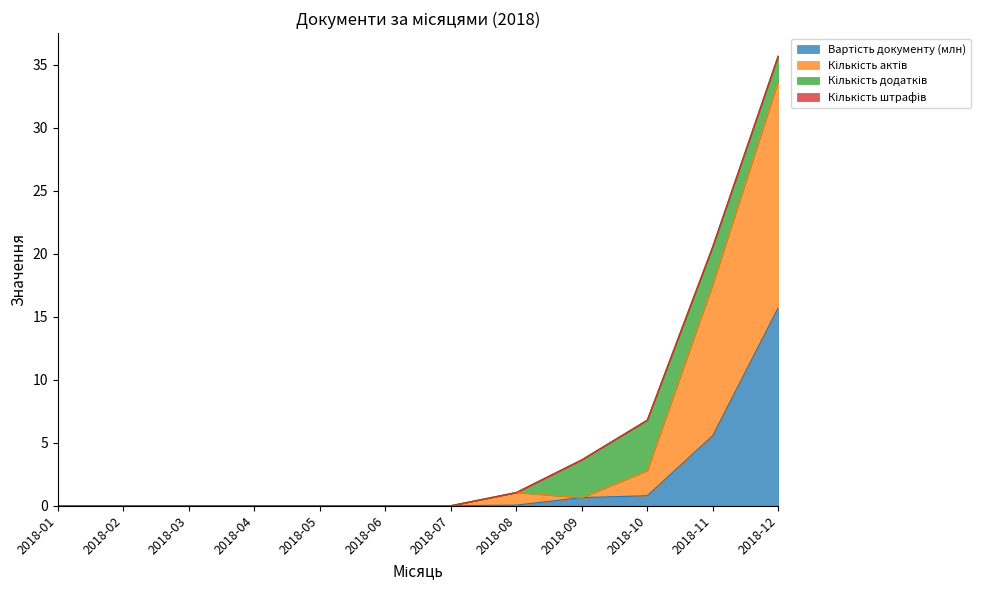

Between 2018-06 and 2018-02, which is larger?

2018-06